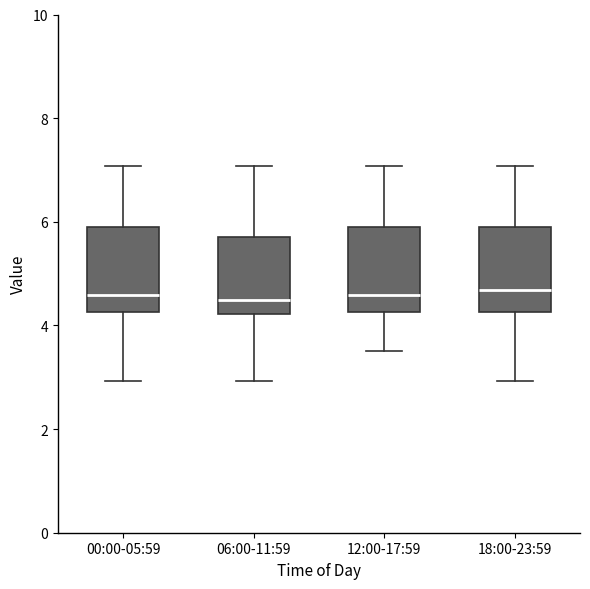

Where is the lower edge of the box for 06:00-11:59 on the y-axis? The values are not printed on the chart, so give them approximately, as read against the axis.

4.2